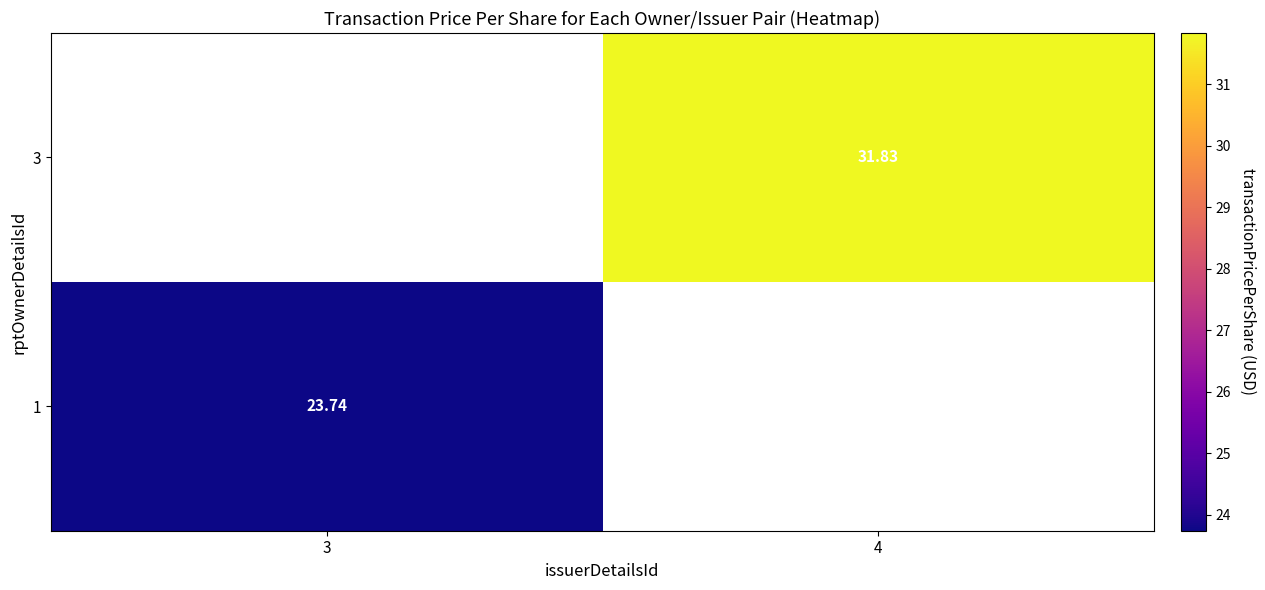

What is the maximum value shown in the chart?

31.8